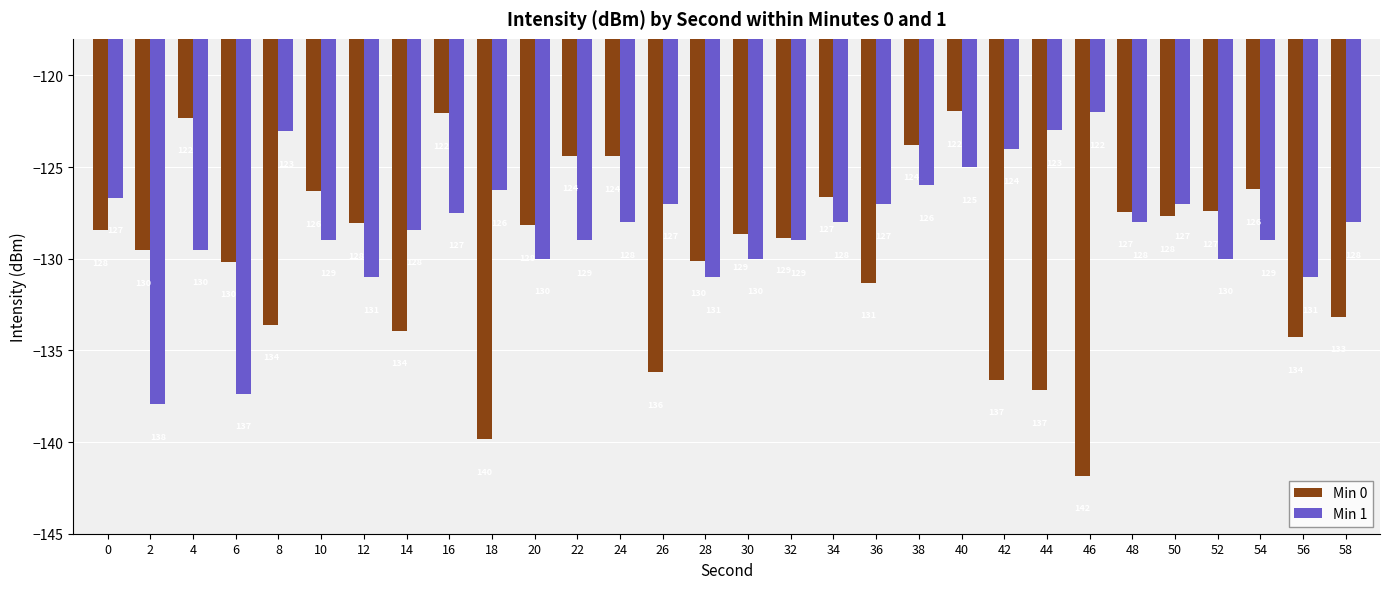

Rank the series at 12 from highest to lowest value.

Min 0, Min 1